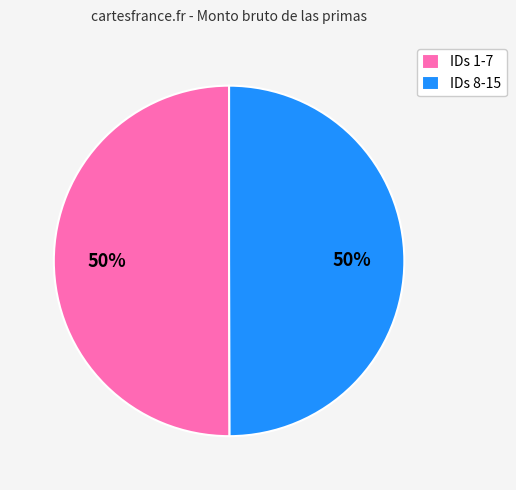

Combined, do IDs 8-15 and IDs 1-7 account for over 50%?

Yes